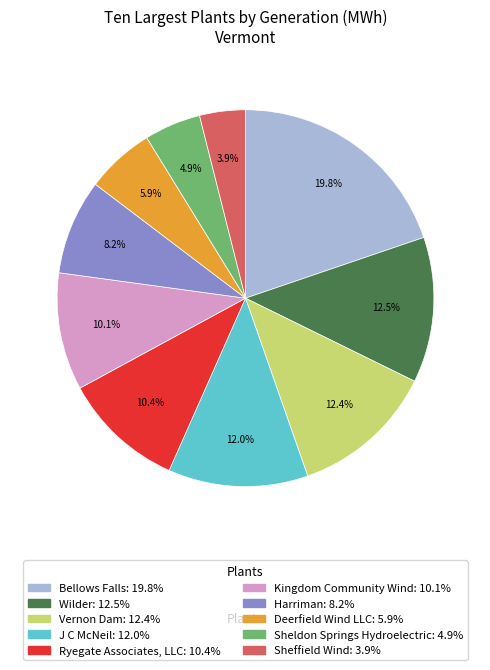

The Ryegate Associates, LLC slice represents 10% of the pie. True or false?

True